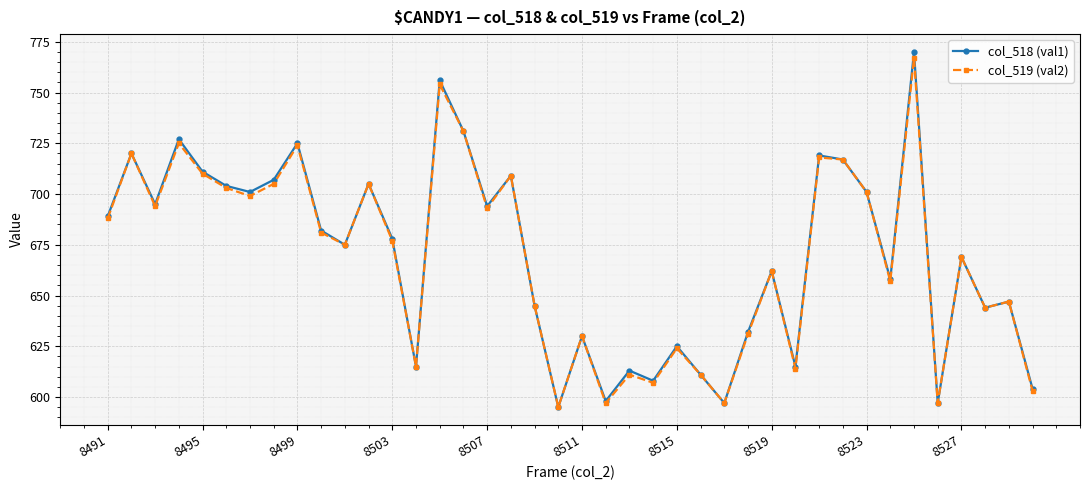

What is the value of the col_519 (val2) point at the 25th from the left?

624